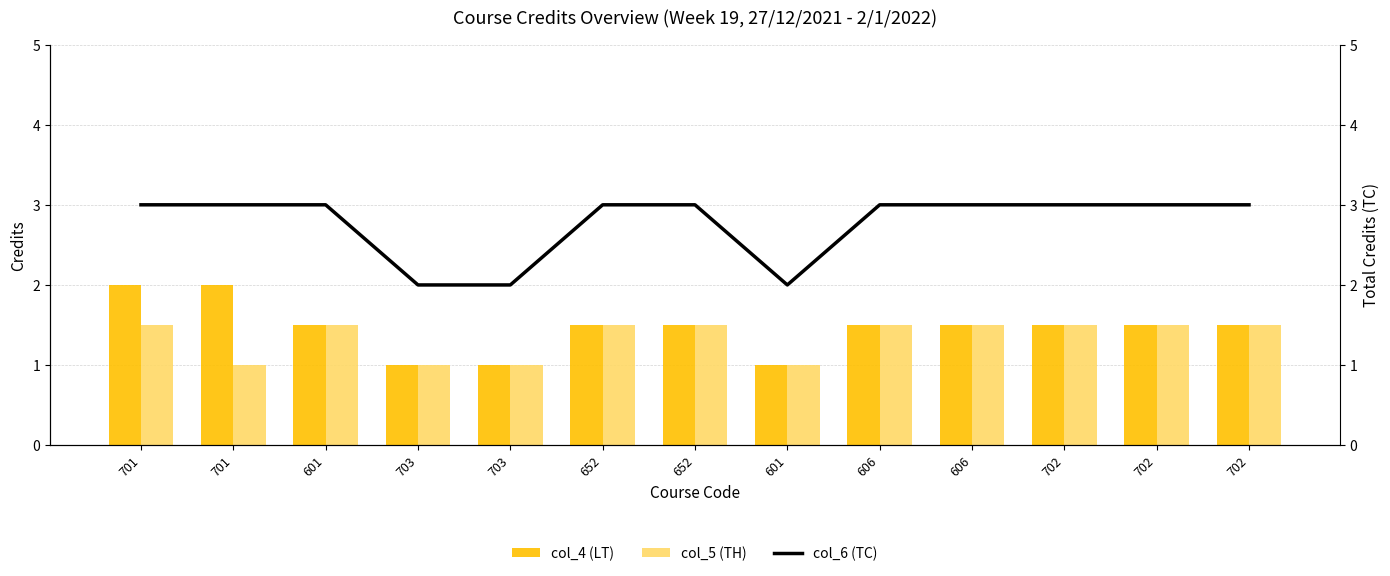

Reading left to right, extract all data points from this chart.

col_4 (LT): 701=2.0	701=2.0	601=1.5	703=1.0	703=1.0	652=1.5	652=1.5	601=1.0	606=1.5	606=1.5	702=1.5	702=1.5	702=1.5
col_5 (TH): 701=1.5	701=1.0	601=1.5	703=1.0	703=1.0	652=1.5	652=1.5	601=1.0	606=1.5	606=1.5	702=1.5	702=1.5	702=1.5
col_6 (TC): 701=3.0	701=3.0	601=3.0	703=2.0	703=2.0	652=3.0	652=3.0	601=2.0	606=3.0	606=3.0	702=3.0	702=3.0	702=3.0